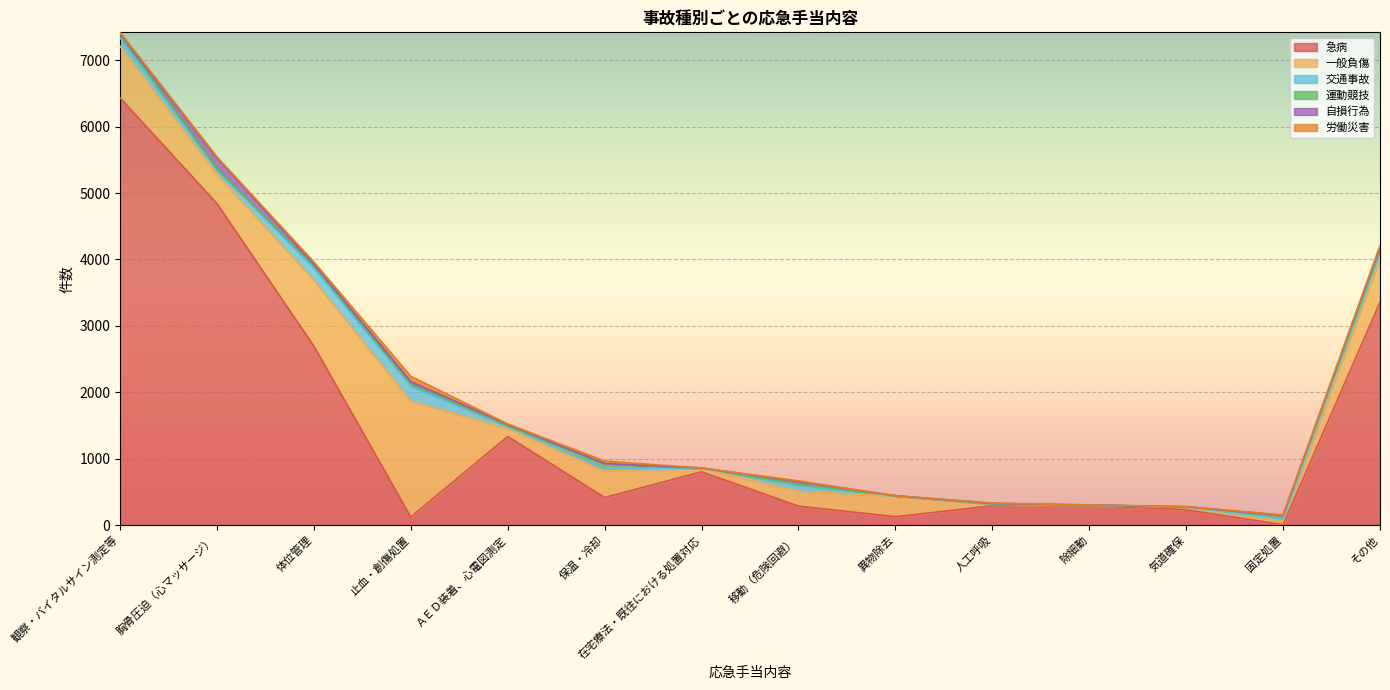

Which has a higher value, 移動（危険回避） or 在宅療法・既往における処置対応?

在宅療法・既往における処置対応